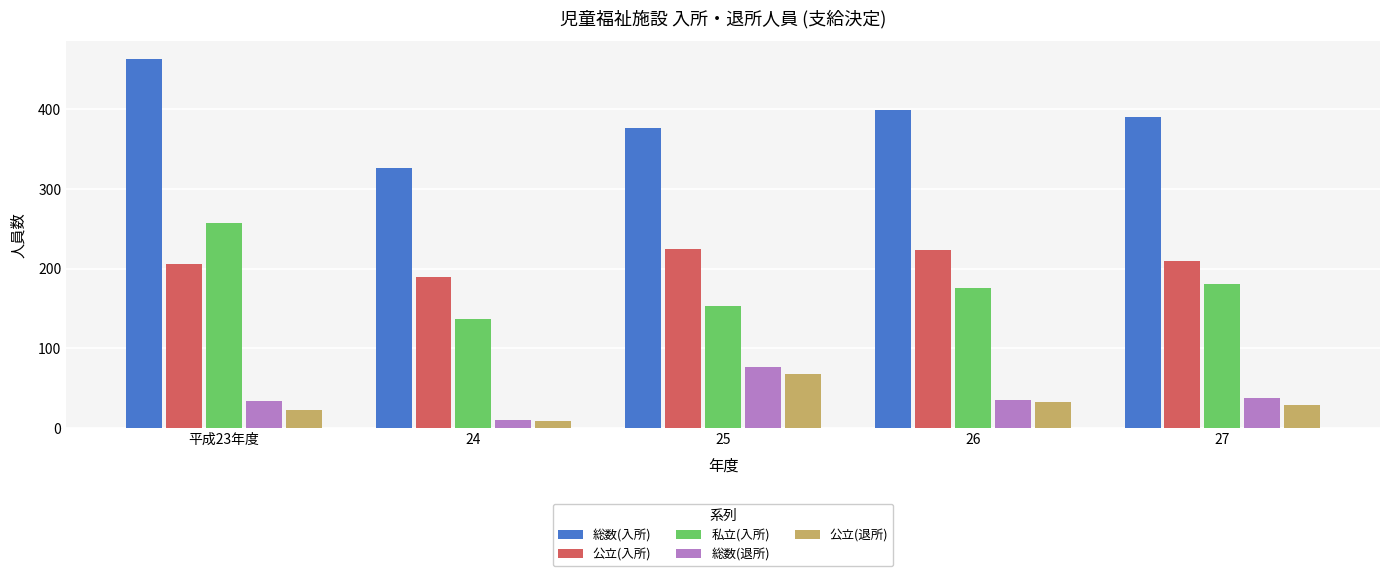

What is the difference between the maximum and minimum values in the 公立(退所) series?

59